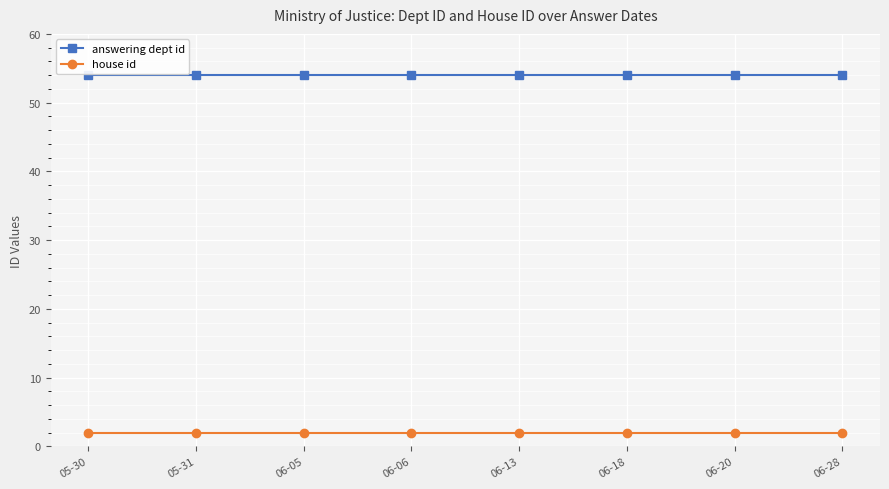

Rank the series at 05-31 from highest to lowest value.

answering dept id, house id